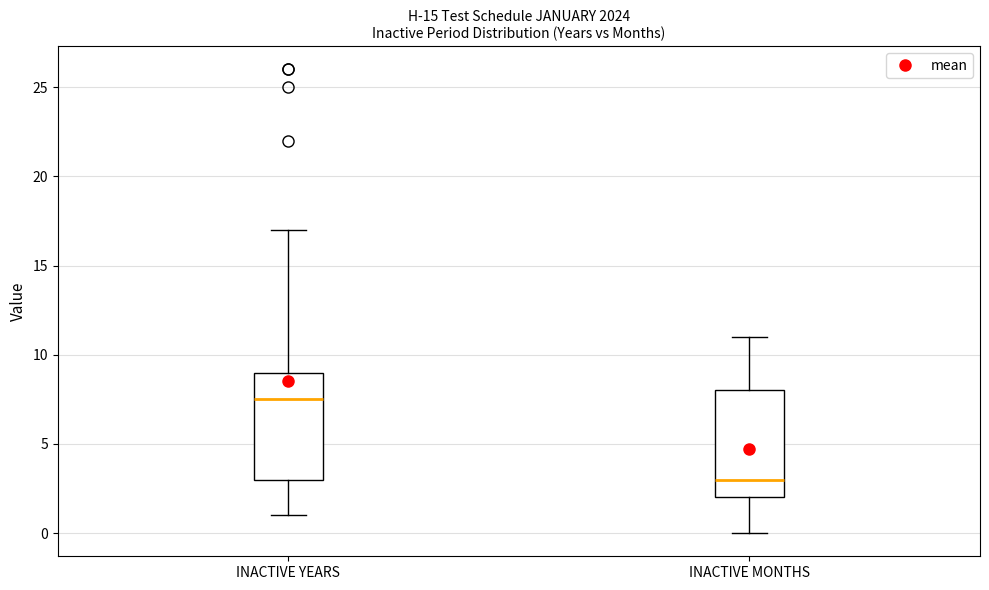

Reading left to right, read every box against the y-axis: the position of its median line, the range the box covers, and the ends of its whiskers. The values are not printed on the chart, so give them approximately, as read against the axis.

INACTIVE YEARS: median 7.5, box 3.0 to 9.0, whiskers 1.0 to 17.0
INACTIVE MONTHS: median 3.0, box 2.0 to 8.0, whiskers 0.0 to 11.0